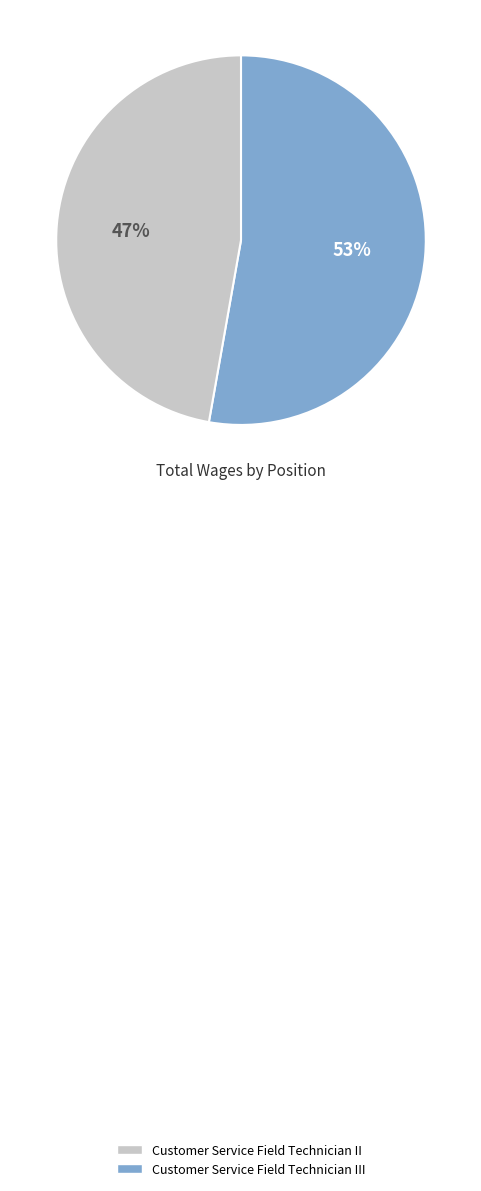

To the nearest percent, what is the difference between the largest and smallest slice percentages?

6%